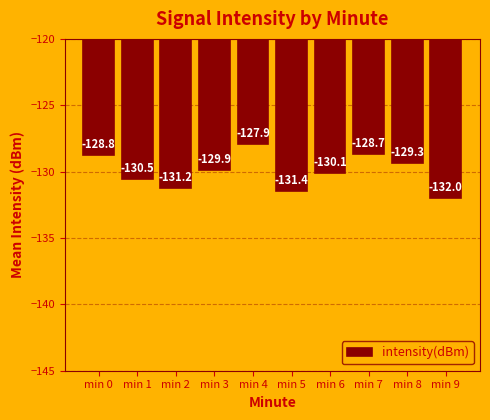

Which category has the highest value across all series?

min 4